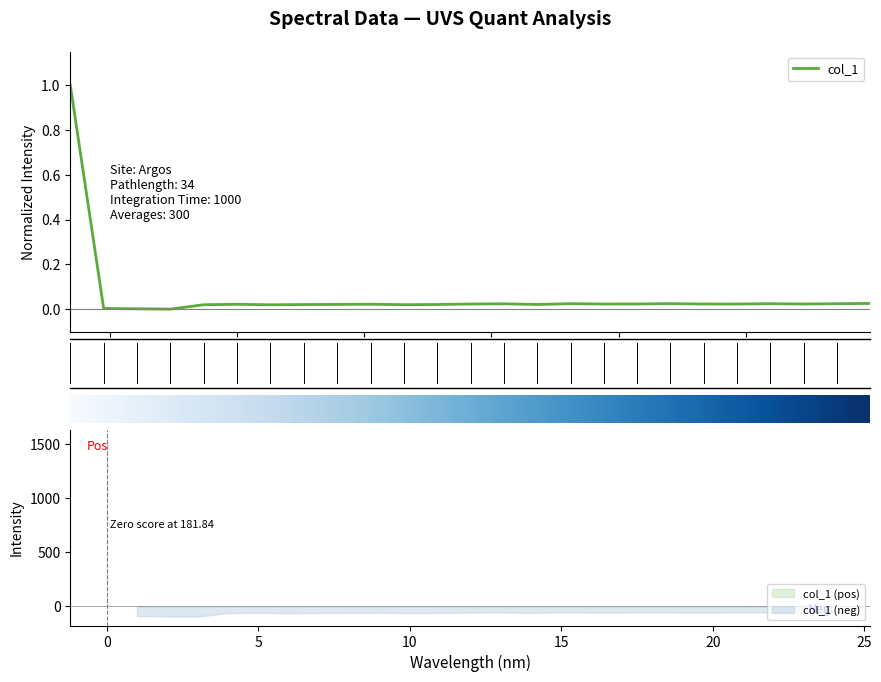

True or false: the data has more than 0 interior local peaks.

True